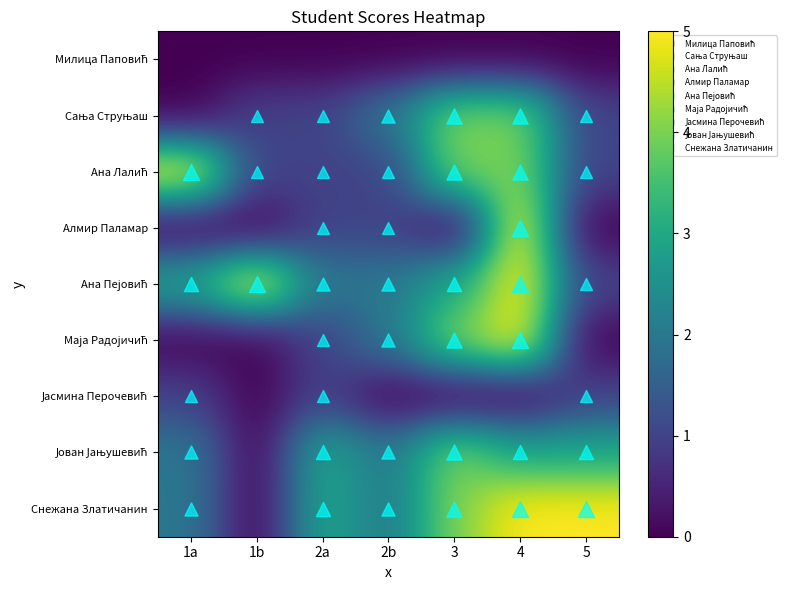

Rank the series by their maximum value, from lowest to highest.

Милица Паповић, Јасмина Перочевић, Сања Струњаш, Јован Јањушевић, Ана Лалић, Алмир Паламар, Ана Пејовић, Маја Радојичић, Снежана Златичанин